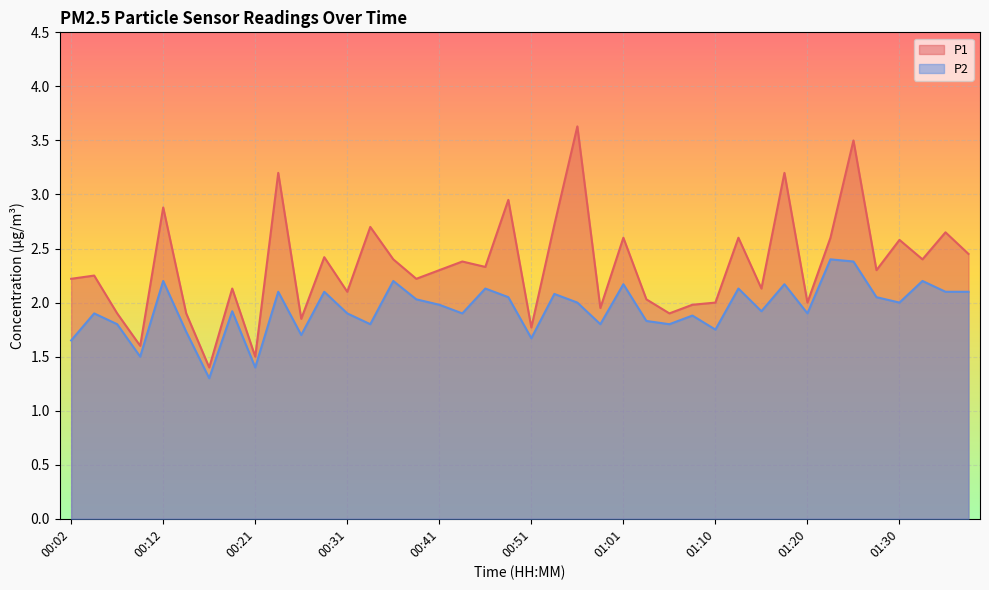

True or false: P1 and P2 cross at least once.

False